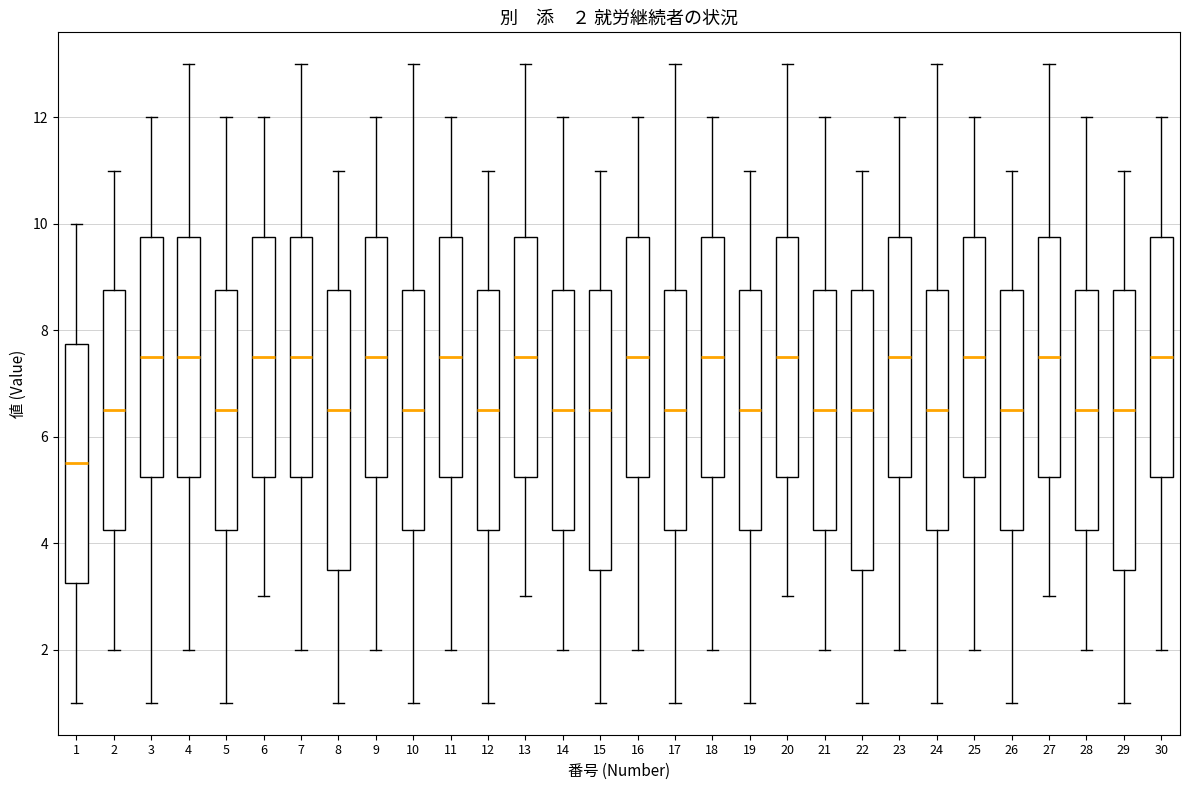

Which box's median line is the lowest?

1